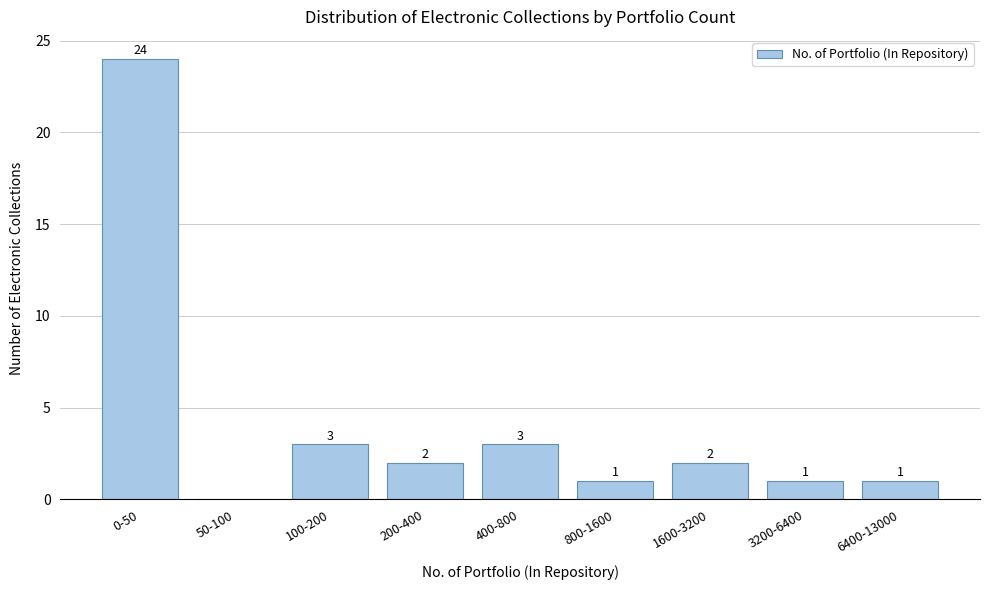

Reading left to right, extract all data points from this chart.

0-50=24	50-100=0	100-200=3	200-400=2	400-800=3	800-1600=1	1600-3200=2	3200-6400=1	6400-13000=1